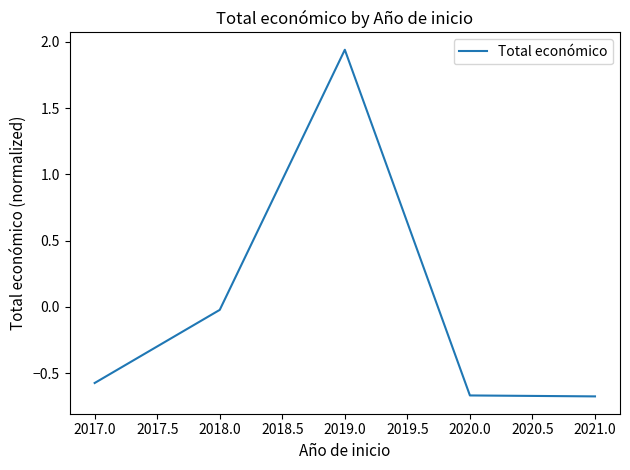

What is the sum of the values at 2021.0 and 2020.0?

-1.3